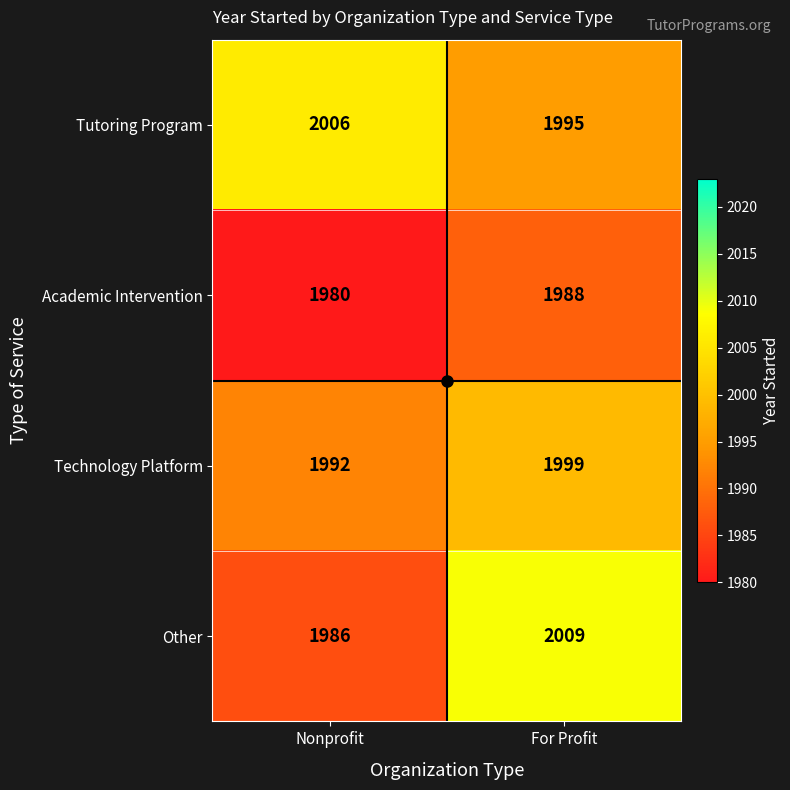

Is it true that Tutoring Program equals 1014 at Nonprofit?

False